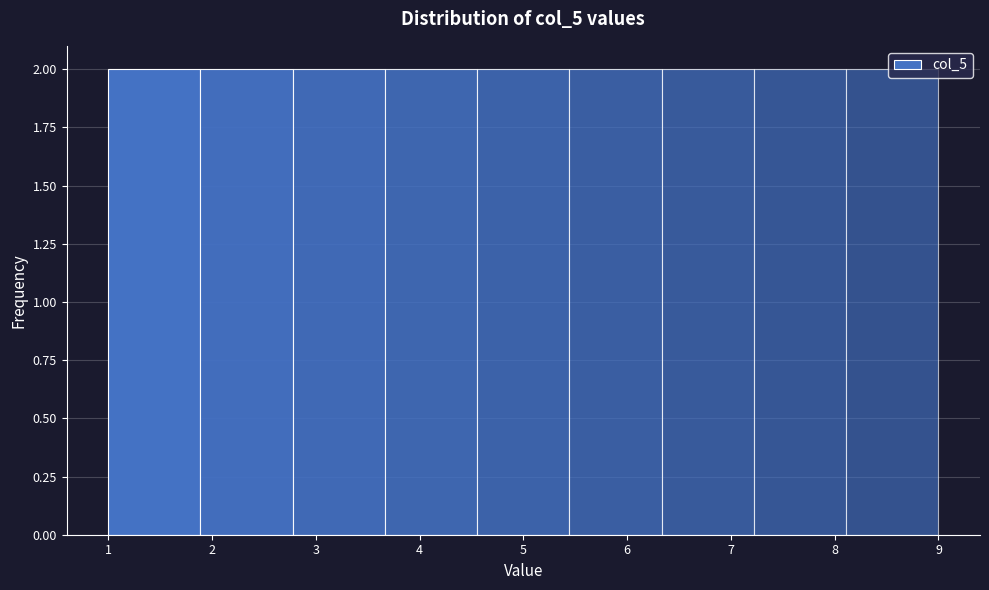

Reading left to right, transcribe this chart: for each bar, give the range it covers on the x-axis and its height. Neither the bar edges nor the heights are printed on the chart, so give them approximately, as read against the axes.

1.0 to 1.9: 2
1.9 to 2.8: 2
2.8 to 3.7: 2
3.7 to 4.6: 2
4.6 to 5.4: 2
5.4 to 6.3: 2
6.3 to 7.2: 2
7.2 to 8.1: 2
8.1 to 9.0: 2